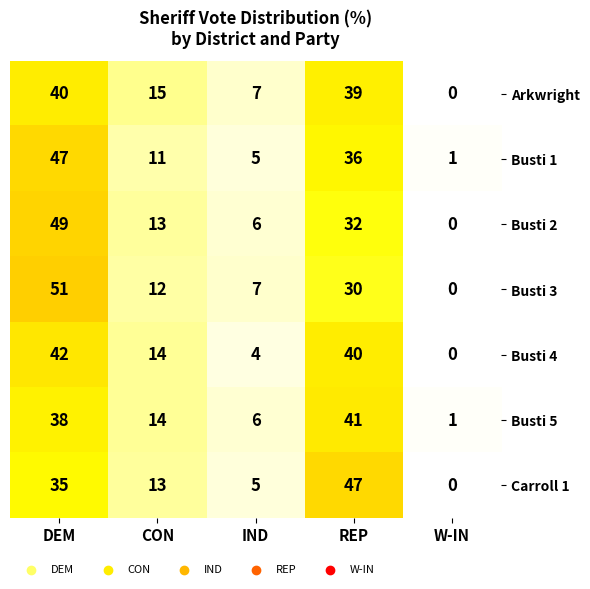

At which category does the chart reach its minimum across all series?

W-IN